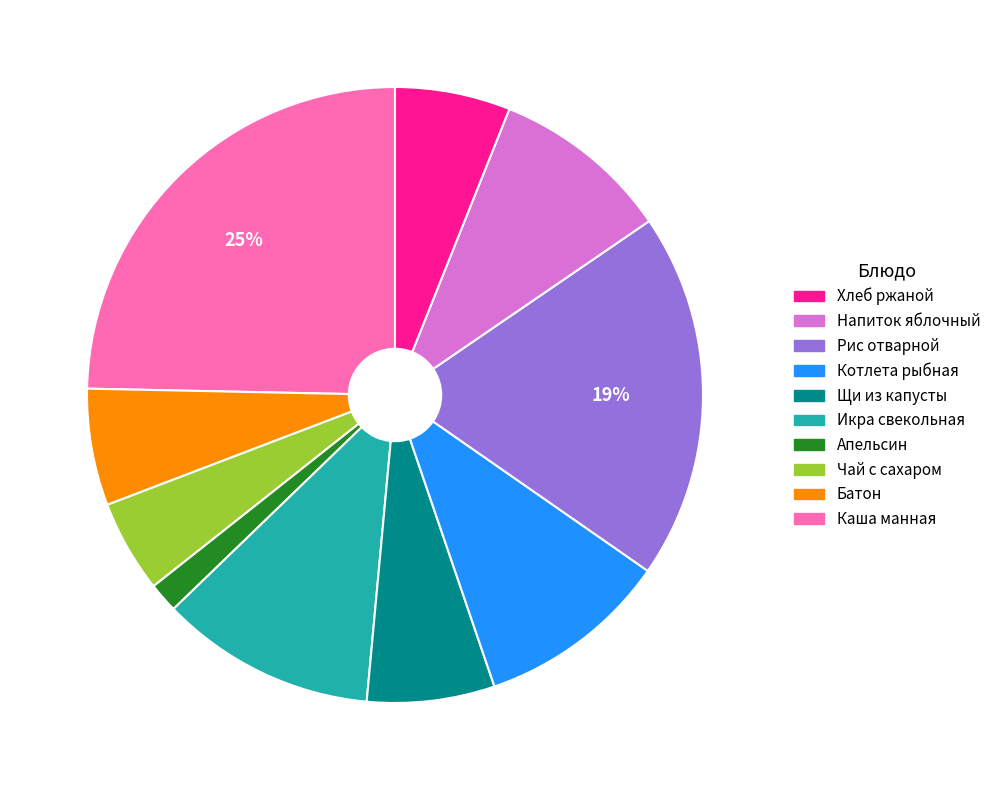

To the nearest percent, what is the difference between the largest and smallest slice percentages?

23%